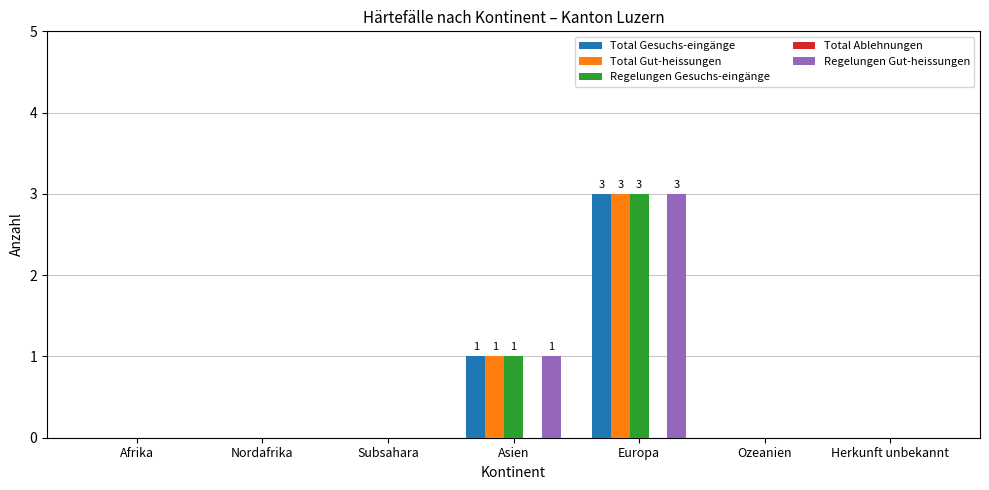

At which label is Regelungen Gut-heissungen closest to 1?

Asien